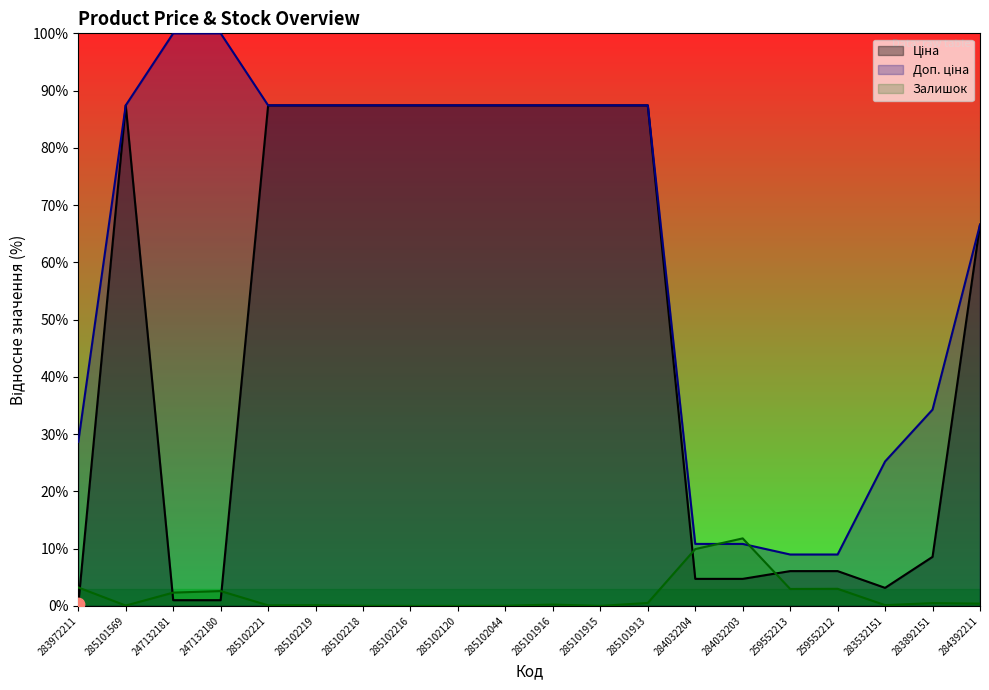

At how many categories does at least one series exceed 47?

13